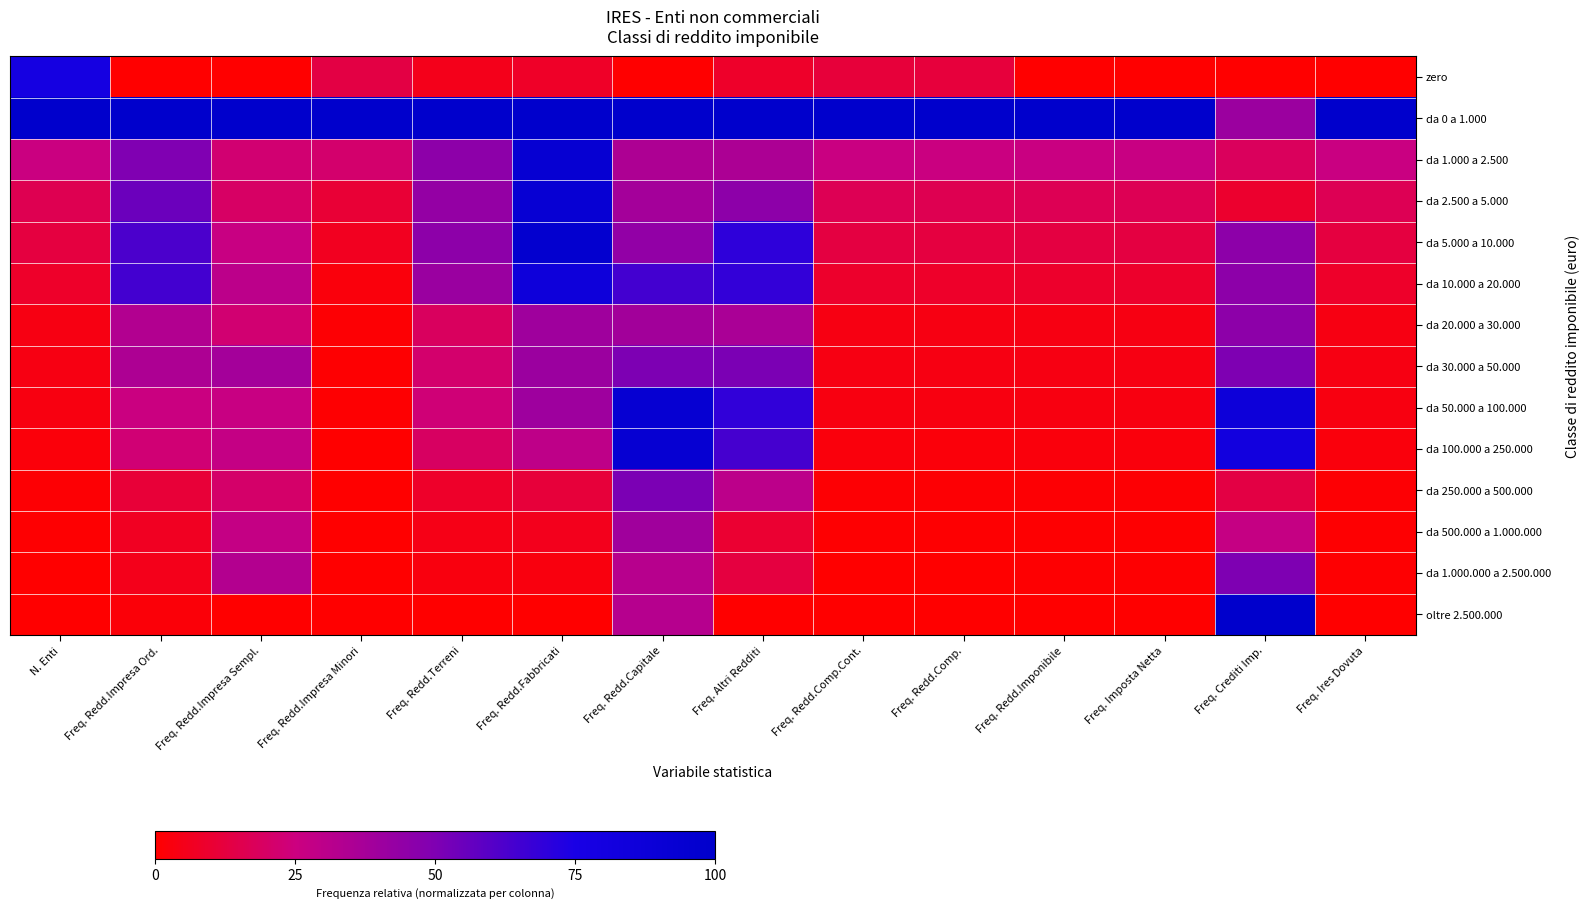

Reading left to right, transcribe all the data shown in this chart.

zero: N. Enti=0.8	Freq. Redd.Impresa Ord.=0.0	Freq. Redd.Impresa Sempl.=0.0	Freq. Redd.Impresa Minori=0.1	Freq. Redd.Terreni=0.1	Freq. Redd.Fabbricati=0.1	Freq. Redd.Capitale=0.0	Freq. Altri Redditi=0.1	Freq. Redd.Comp.Cont.=0.1	Freq. Redd.Comp.=0.1	Freq. Redd.Imponibile=0.0	Freq. Imposta Netta=0.0	Freq. Crediti Imp.=0.0	Freq. Ires Dovuta=0.0
da 0 a 1.000: N. Enti=1.0	Freq. Redd.Impresa Ord.=1.0	Freq. Redd.Impresa Sempl.=1.0	Freq. Redd.Impresa Minori=1.0	Freq. Redd.Terreni=1.0	Freq. Redd.Fabbricati=1.0	Freq. Redd.Capitale=1.0	Freq. Altri Redditi=1.0	Freq. Redd.Comp.Cont.=1.0	Freq. Redd.Comp.=1.0	Freq. Redd.Imponibile=1.0	Freq. Imposta Netta=1.0	Freq. Crediti Imp.=0.4	Freq. Ires Dovuta=1.0
da 1.000 a 2.500: N. Enti=0.3	Freq. Redd.Impresa Ord.=0.5	Freq. Redd.Impresa Sempl.=0.2	Freq. Redd.Impresa Minori=0.2	Freq. Redd.Terreni=0.5	Freq. Redd.Fabbricati=0.9	Freq. Redd.Capitale=0.3	Freq. Altri Redditi=0.4	Freq. Redd.Comp.Cont.=0.3	Freq. Redd.Comp.=0.3	Freq. Redd.Imponibile=0.3	Freq. Imposta Netta=0.3	Freq. Crediti Imp.=0.2	Freq. Ires Dovuta=0.3
da 2.500 a 5.000: N. Enti=0.2	Freq. Redd.Impresa Ord.=0.6	Freq. Redd.Impresa Sempl.=0.2	Freq. Redd.Impresa Minori=0.1	Freq. Redd.Terreni=0.4	Freq. Redd.Fabbricati=0.9	Freq. Redd.Capitale=0.4	Freq. Altri Redditi=0.5	Freq. Redd.Comp.Cont.=0.2	Freq. Redd.Comp.=0.2	Freq. Redd.Imponibile=0.2	Freq. Imposta Netta=0.2	Freq. Crediti Imp.=0.1	Freq. Ires Dovuta=0.2
da 5.000 a 10.000: N. Enti=0.1	Freq. Redd.Impresa Ord.=0.6	Freq. Redd.Impresa Sempl.=0.3	Freq. Redd.Impresa Minori=0.1	Freq. Redd.Terreni=0.5	Freq. Redd.Fabbricati=1.0	Freq. Redd.Capitale=0.4	Freq. Altri Redditi=0.7	Freq. Redd.Comp.Cont.=0.1	Freq. Redd.Comp.=0.1	Freq. Redd.Imponibile=0.1	Freq. Imposta Netta=0.1	Freq. Crediti Imp.=0.5	Freq. Ires Dovuta=0.1
da 10.000 a 20.000: N. Enti=0.1	Freq. Redd.Impresa Ord.=0.6	Freq. Redd.Impresa Sempl.=0.3	Freq. Redd.Impresa Minori=0.0	Freq. Redd.Terreni=0.4	Freq. Redd.Fabbricati=0.9	Freq. Redd.Capitale=0.6	Freq. Altri Redditi=0.7	Freq. Redd.Comp.Cont.=0.1	Freq. Redd.Comp.=0.1	Freq. Redd.Imponibile=0.1	Freq. Imposta Netta=0.1	Freq. Crediti Imp.=0.5	Freq. Ires Dovuta=0.1
da 20.000 a 30.000: N. Enti=0.0	Freq. Redd.Impresa Ord.=0.3	Freq. Redd.Impresa Sempl.=0.2	Freq. Redd.Impresa Minori=0.0	Freq. Redd.Terreni=0.2	Freq. Redd.Fabbricati=0.4	Freq. Redd.Capitale=0.4	Freq. Altri Redditi=0.4	Freq. Redd.Comp.Cont.=0.0	Freq. Redd.Comp.=0.0	Freq. Redd.Imponibile=0.0	Freq. Imposta Netta=0.0	Freq. Crediti Imp.=0.5	Freq. Ires Dovuta=0.0
da 30.000 a 50.000: N. Enti=0.0	Freq. Redd.Impresa Ord.=0.3	Freq. Redd.Impresa Sempl.=0.4	Freq. Redd.Impresa Minori=0.0	Freq. Redd.Terreni=0.2	Freq. Redd.Fabbricati=0.4	Freq. Redd.Capitale=0.5	Freq. Altri Redditi=0.5	Freq. Redd.Comp.Cont.=0.0	Freq. Redd.Comp.=0.0	Freq. Redd.Imponibile=0.0	Freq. Imposta Netta=0.0	Freq. Crediti Imp.=0.5	Freq. Ires Dovuta=0.0
da 50.000 a 100.000: N. Enti=0.0	Freq. Redd.Impresa Ord.=0.3	Freq. Redd.Impresa Sempl.=0.3	Freq. Redd.Impresa Minori=0.0	Freq. Redd.Terreni=0.2	Freq. Redd.Fabbricati=0.4	Freq. Redd.Capitale=0.9	Freq. Altri Redditi=0.7	Freq. Redd.Comp.Cont.=0.0	Freq. Redd.Comp.=0.0	Freq. Redd.Imponibile=0.0	Freq. Imposta Netta=0.0	Freq. Crediti Imp.=0.9	Freq. Ires Dovuta=0.0
da 100.000 a 250.000: N. Enti=0.0	Freq. Redd.Impresa Ord.=0.2	Freq. Redd.Impresa Sempl.=0.3	Freq. Redd.Impresa Minori=0.0	Freq. Redd.Terreni=0.2	Freq. Redd.Fabbricati=0.3	Freq. Redd.Capitale=0.9	Freq. Altri Redditi=0.6	Freq. Redd.Comp.Cont.=0.0	Freq. Redd.Comp.=0.0	Freq. Redd.Imponibile=0.0	Freq. Imposta Netta=0.0	Freq. Crediti Imp.=0.8	Freq. Ires Dovuta=0.0
da 250.000 a 500.000: N. Enti=0.0	Freq. Redd.Impresa Ord.=0.1	Freq. Redd.Impresa Sempl.=0.2	Freq. Redd.Impresa Minori=0.0	Freq. Redd.Terreni=0.1	Freq. Redd.Fabbricati=0.1	Freq. Redd.Capitale=0.5	Freq. Altri Redditi=0.3	Freq. Redd.Comp.Cont.=0.0	Freq. Redd.Comp.=0.0	Freq. Redd.Imponibile=0.0	Freq. Imposta Netta=0.0	Freq. Crediti Imp.=0.1	Freq. Ires Dovuta=0.0
da 500.000 a 1.000.000: N. Enti=0.0	Freq. Redd.Impresa Ord.=0.1	Freq. Redd.Impresa Sempl.=0.3	Freq. Redd.Impresa Minori=0.0	Freq. Redd.Terreni=0.0	Freq. Redd.Fabbricati=0.1	Freq. Redd.Capitale=0.4	Freq. Altri Redditi=0.1	Freq. Redd.Comp.Cont.=0.0	Freq. Redd.Comp.=0.0	Freq. Redd.Imponibile=0.0	Freq. Imposta Netta=0.0	Freq. Crediti Imp.=0.3	Freq. Ires Dovuta=0.0
da 1.000.000 a 2.500.000: N. Enti=0.0	Freq. Redd.Impresa Ord.=0.1	Freq. Redd.Impresa Sempl.=0.3	Freq. Redd.Impresa Minori=0.0	Freq. Redd.Terreni=0.0	Freq. Redd.Fabbricati=0.0	Freq. Redd.Capitale=0.3	Freq. Altri Redditi=0.1	Freq. Redd.Comp.Cont.=0.0	Freq. Redd.Comp.=0.0	Freq. Redd.Imponibile=0.0	Freq. Imposta Netta=0.0	Freq. Crediti Imp.=0.5	Freq. Ires Dovuta=0.0
oltre 2.500.000: N. Enti=0.0	Freq. Redd.Impresa Ord.=0.0	Freq. Redd.Impresa Sempl.=0.0	Freq. Redd.Impresa Minori=0.0	Freq. Redd.Terreni=0.0	Freq. Redd.Fabbricati=0.0	Freq. Redd.Capitale=0.3	Freq. Altri Redditi=0.0	Freq. Redd.Comp.Cont.=0.0	Freq. Redd.Comp.=0.0	Freq. Redd.Imponibile=0.0	Freq. Imposta Netta=0.0	Freq. Crediti Imp.=1.0	Freq. Ires Dovuta=0.0